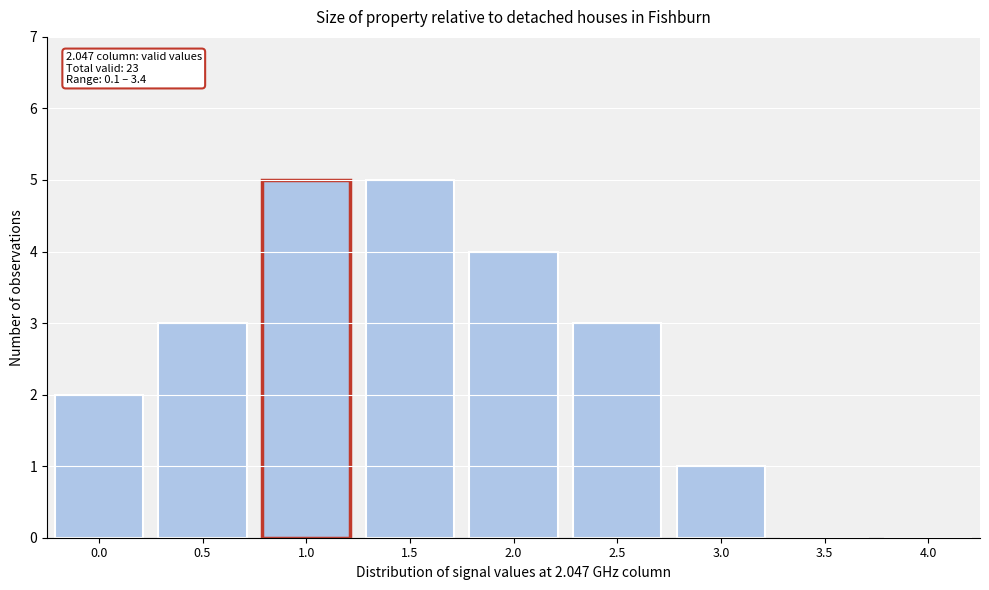

Reading left to right, transcribe all the data shown in this chart.

0.0=2	0.5=3	1.0=5	1.5=5	2.0=4	2.5=3	3.0=1	3.5=0	4.0=0